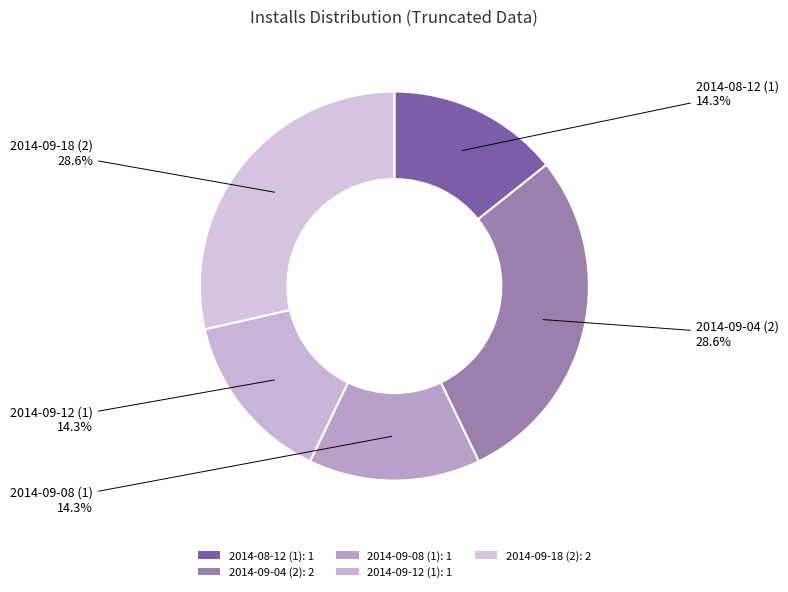

How many segments does this pie chart have?

5